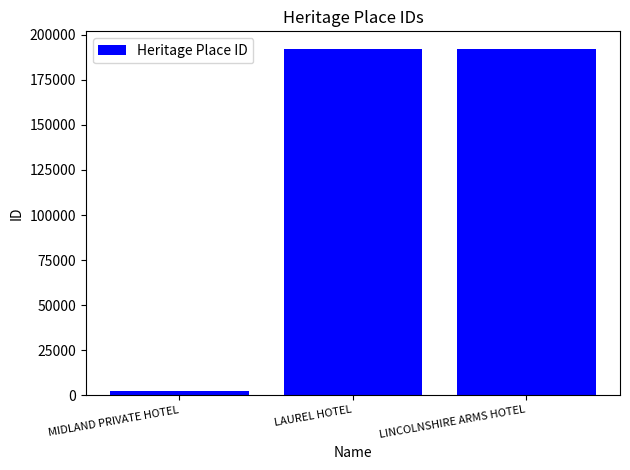

Is it true that the value at LAUREL HOTEL is 294006?

False